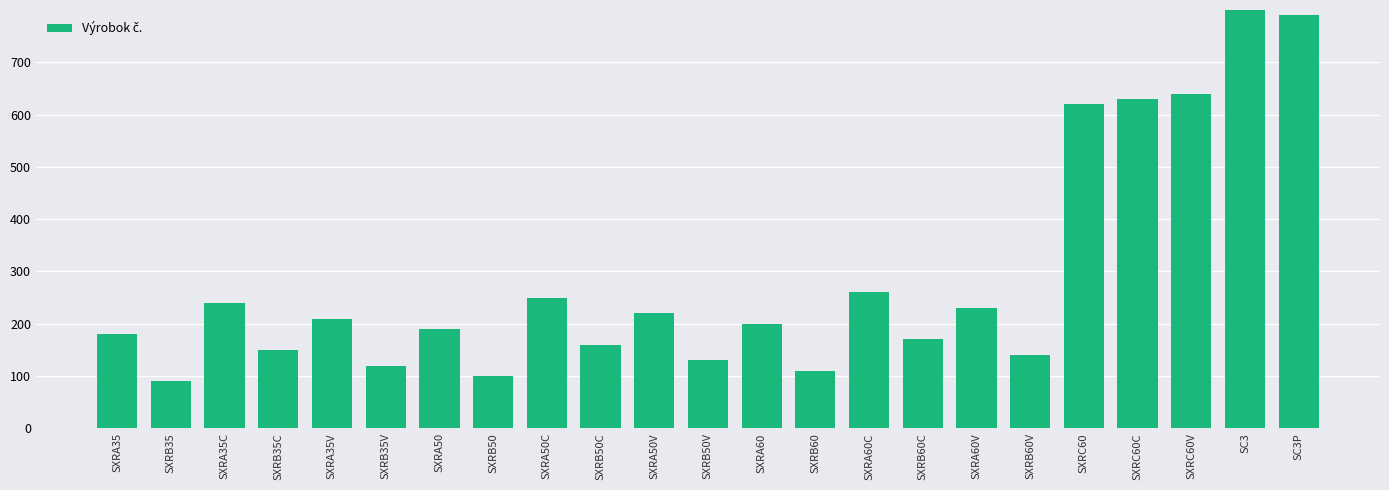

What is the average value?

289